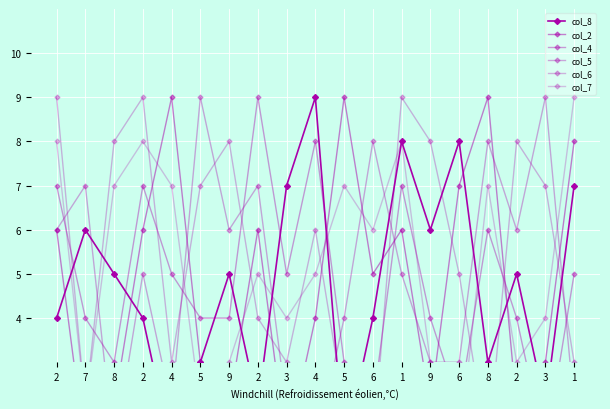

After their last crossing, which series has the higher values: col_6 or col_7?

col_7